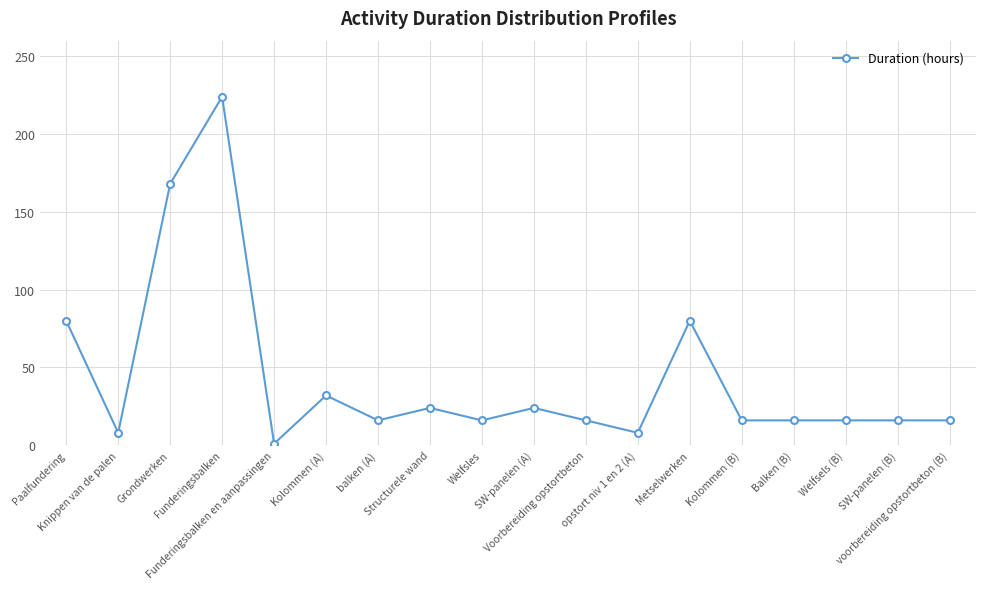

What is the label of the 6th point from the left?

Kolommen (A)